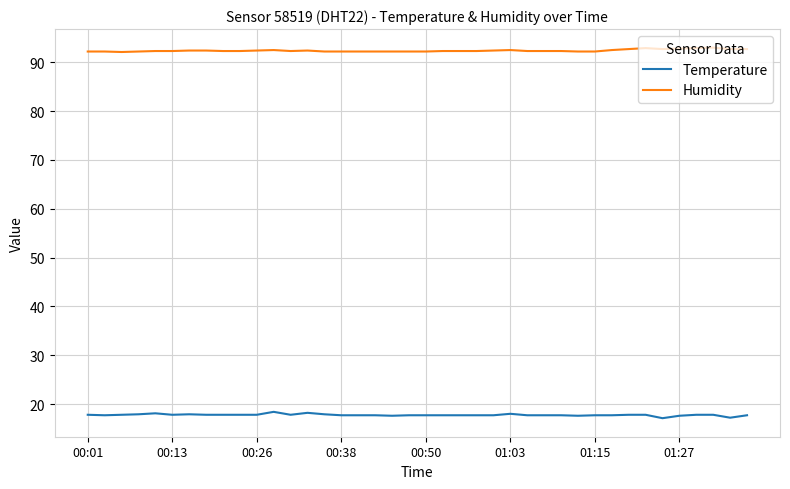

True or false: Humidity and Temperature intersect in this chart.

False